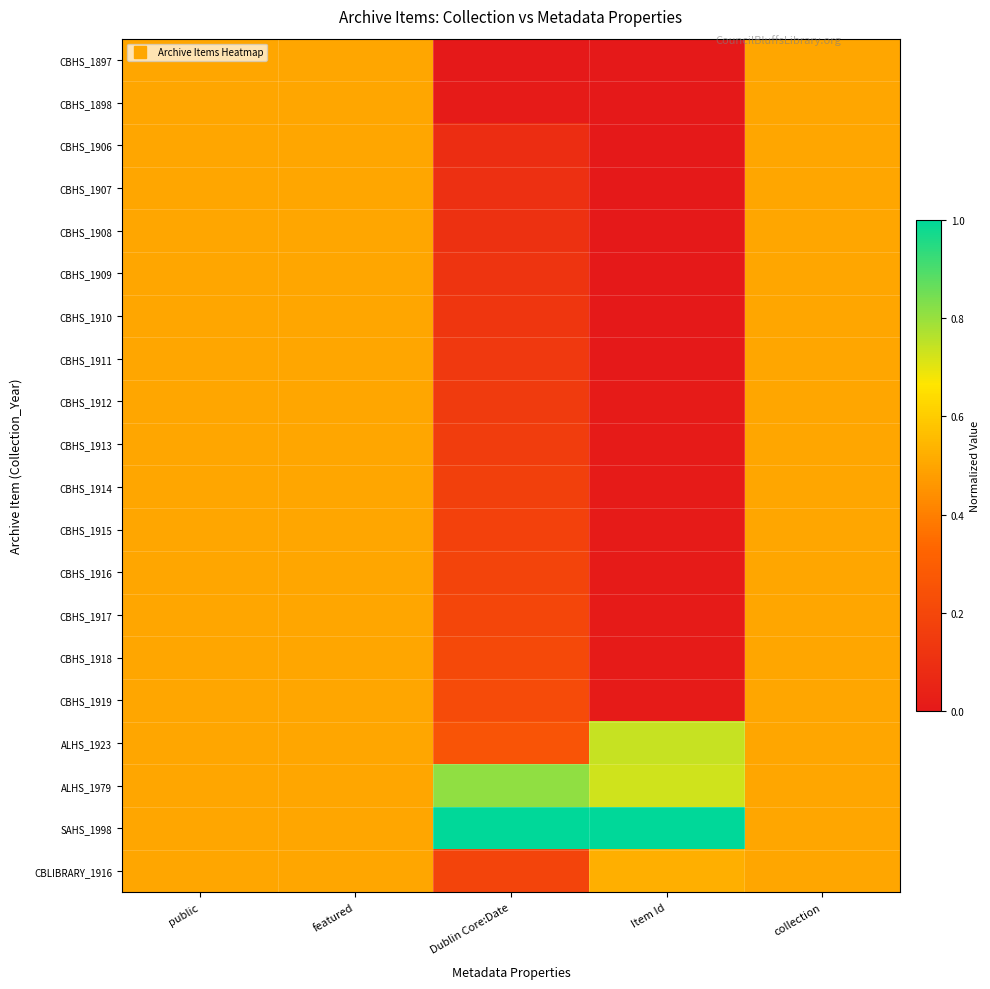

Which label corresponds to the smallest value in the chart?

Dublin Core:Date